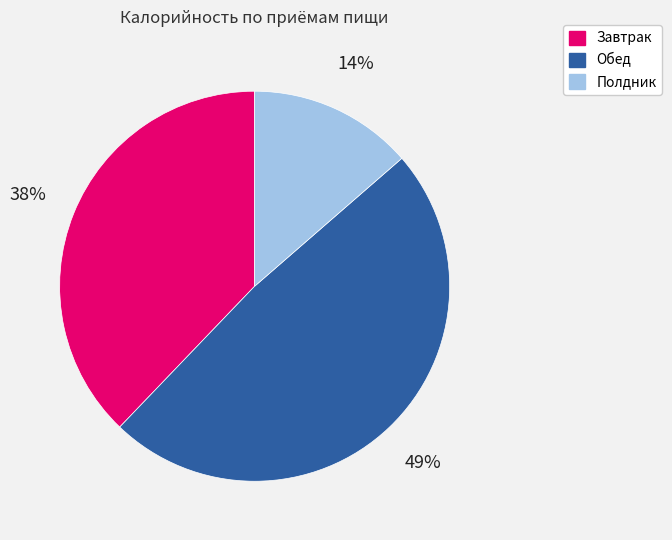

To the nearest percent, what is the difference between the largest and smallest slice percentages?

35%